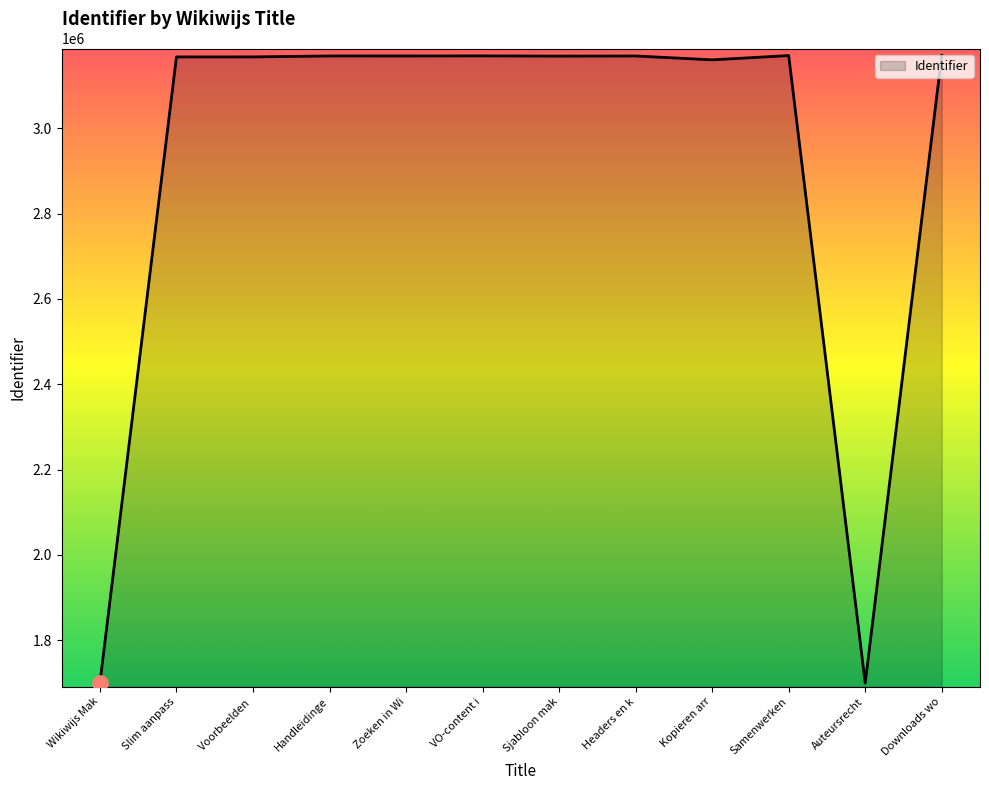

Approximately how many times larger is the value at Slim aanpass compared to Kopieren arr?

1.0